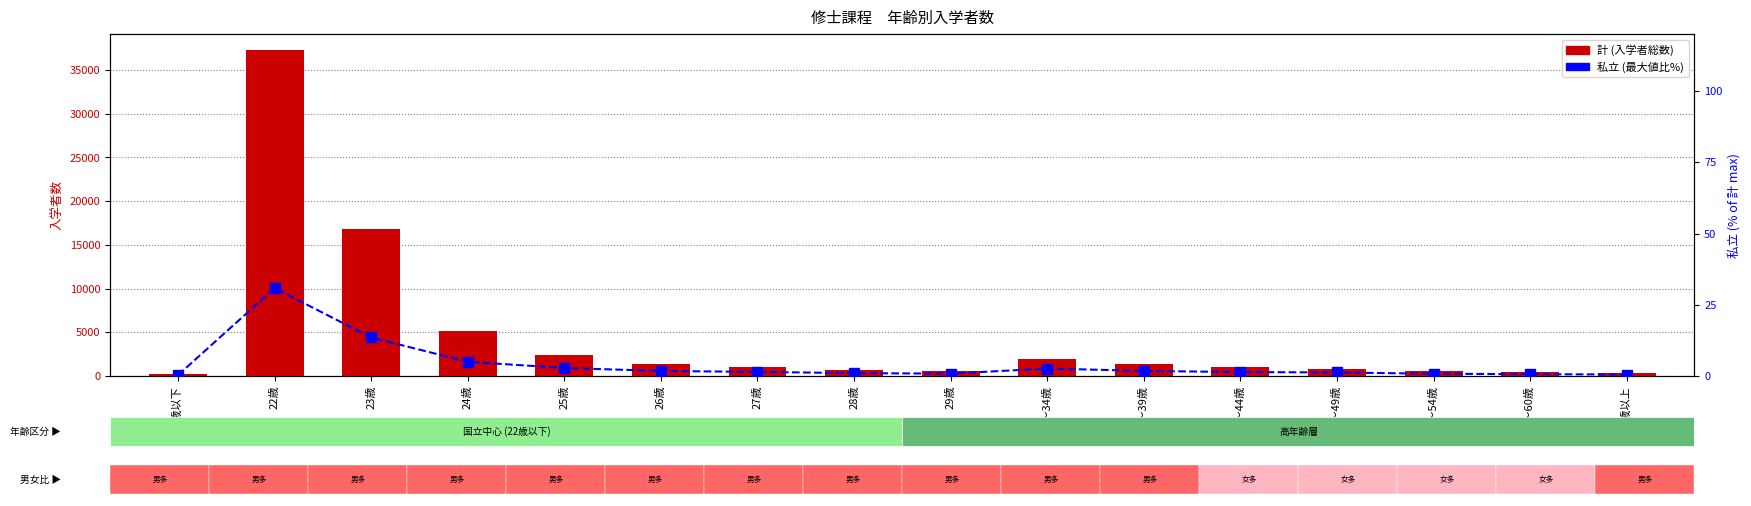

Between 50歳～54歳 and 55歳～60歳, which series saw the biggest shift?

計 (total)